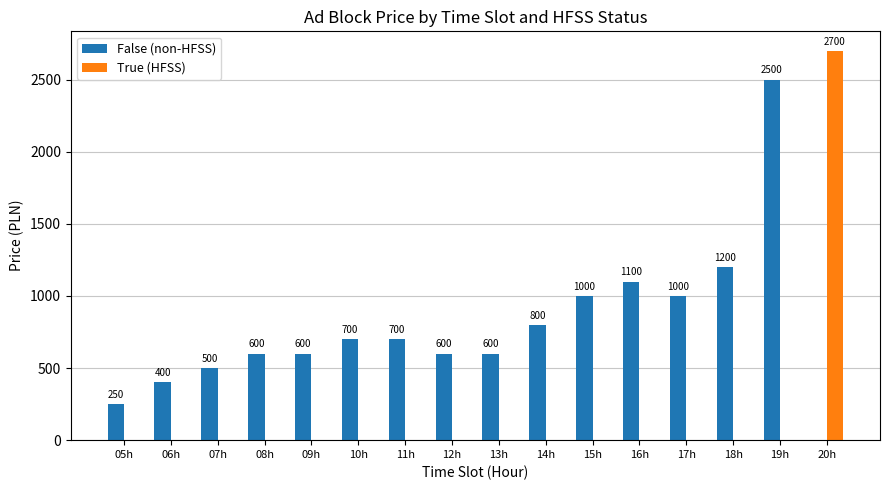

What is the total value across all series at 09h?

600